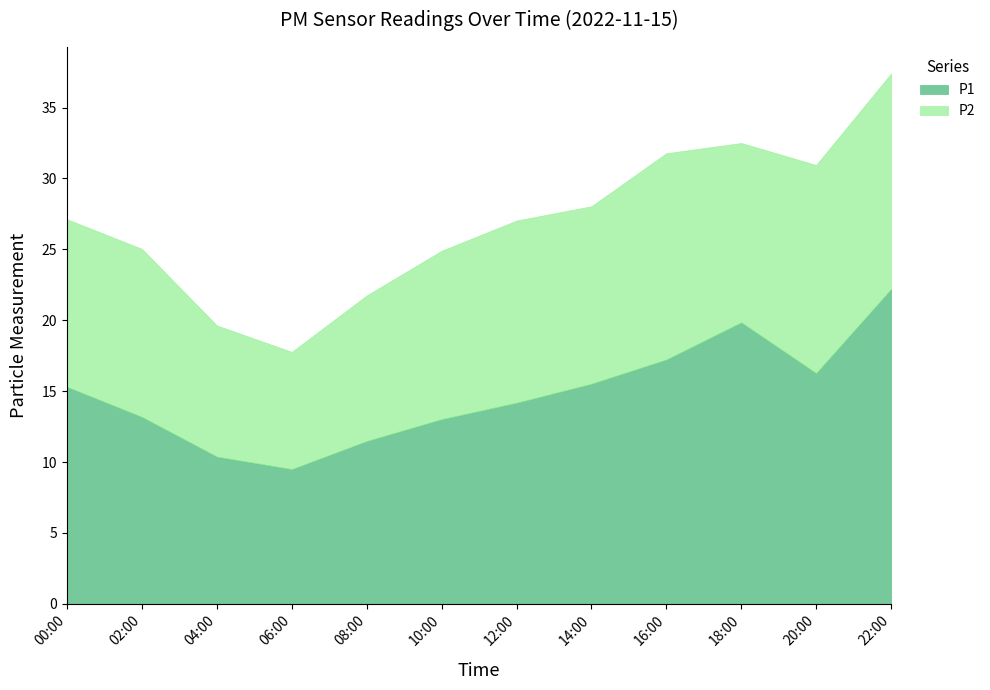

What is the greatest value displayed?

22.2